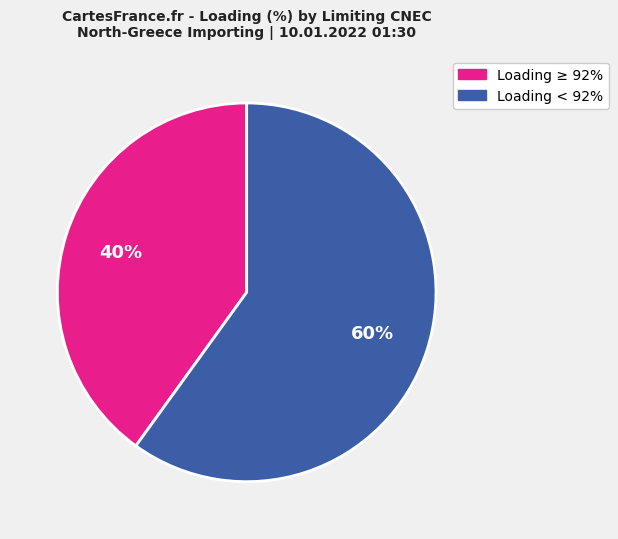

Is there a majority slice in this chart?

Yes